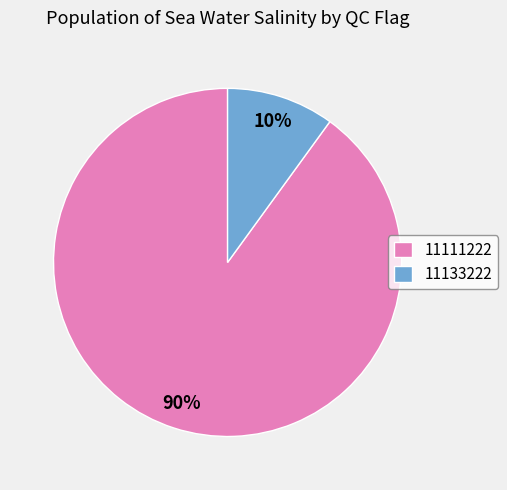

Is it true that 11133222 is 23% of the pie?

False